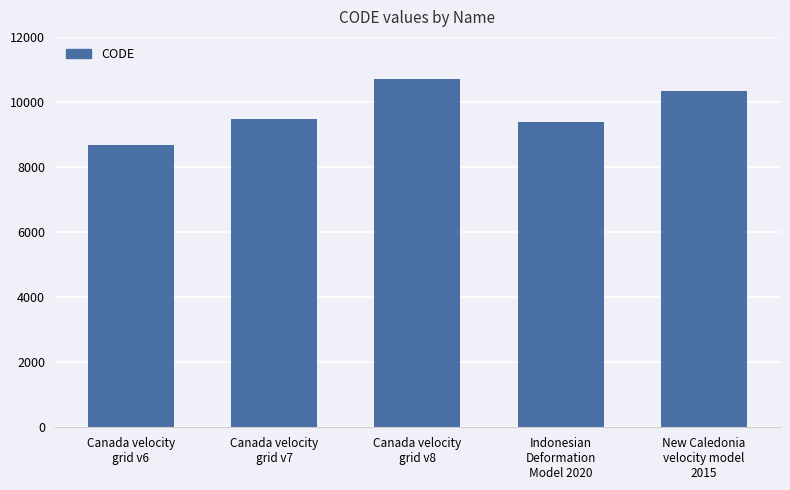

What is the change in value from Canada velocity
grid v6 to New Caledonia
velocity model
2015?

+1647